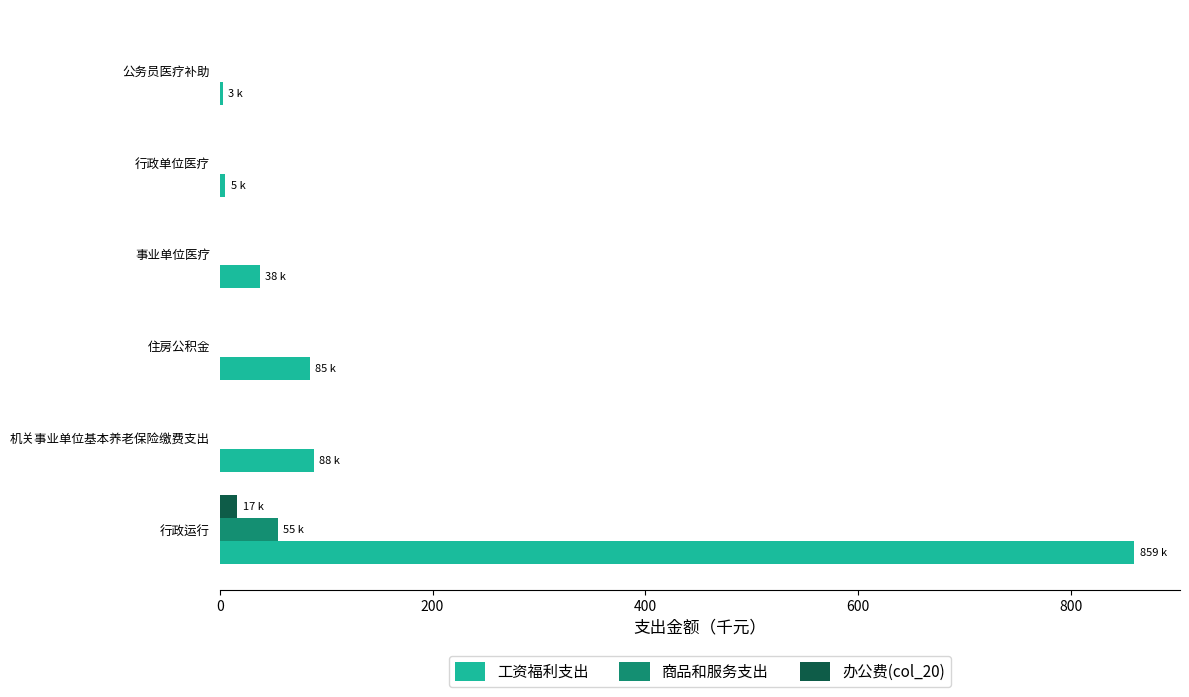

What are all the series names shown in the legend?

工资福利支出, 商品和服务支出, 办公费(col_20)